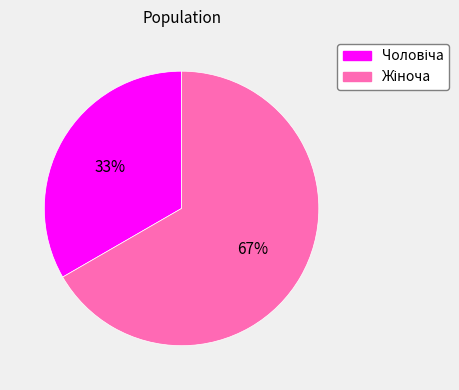

To the nearest percent, what is the average slice percentage?

50%